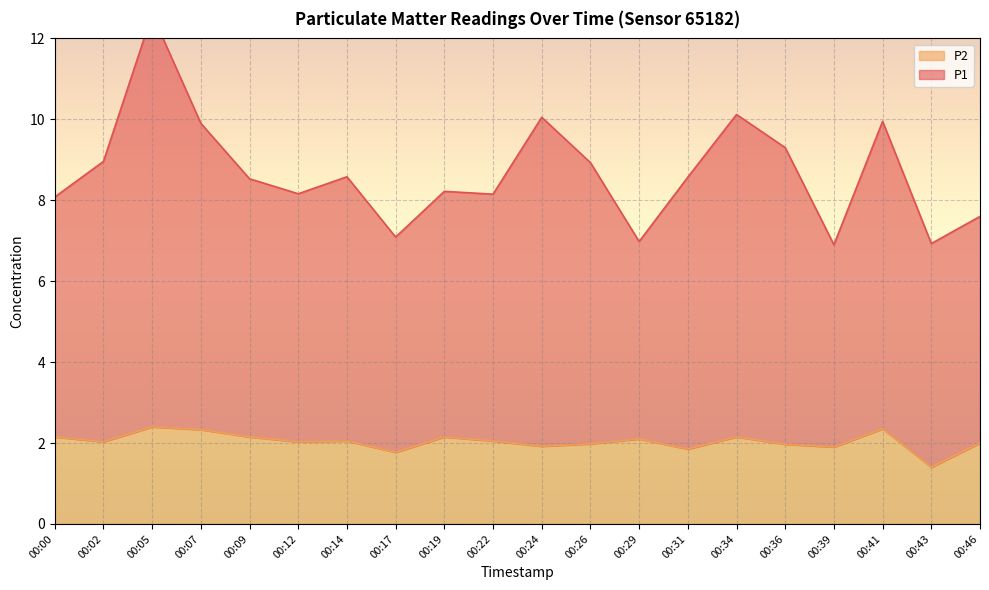

What is the sum of all P1 values?

173.6